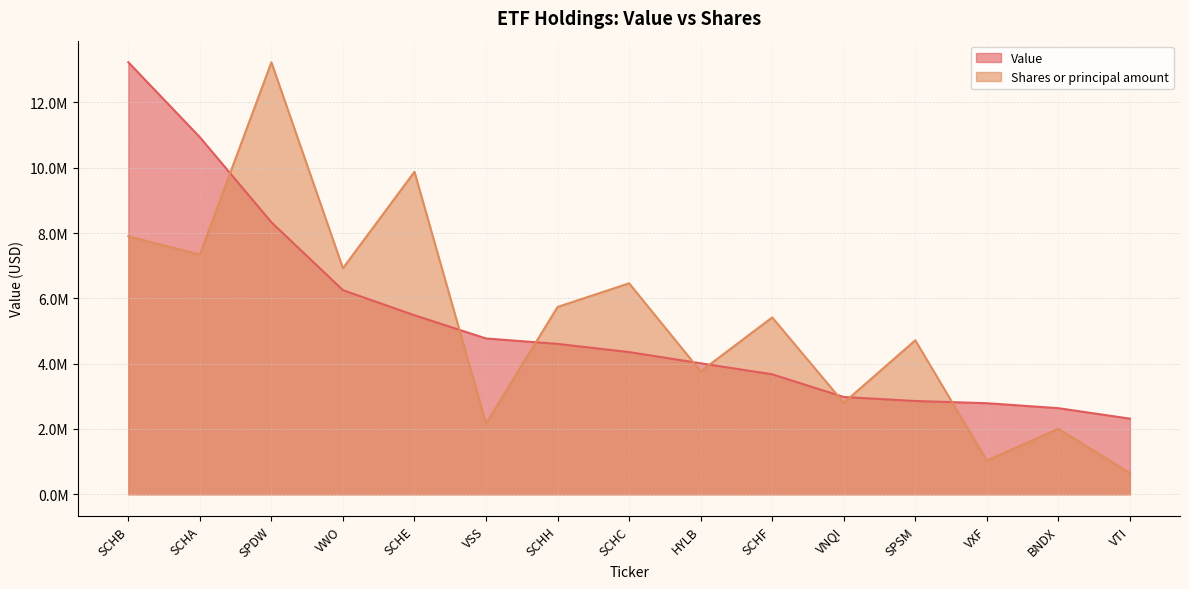

What are all the series names shown in the legend?

Value, Shares or principal amount